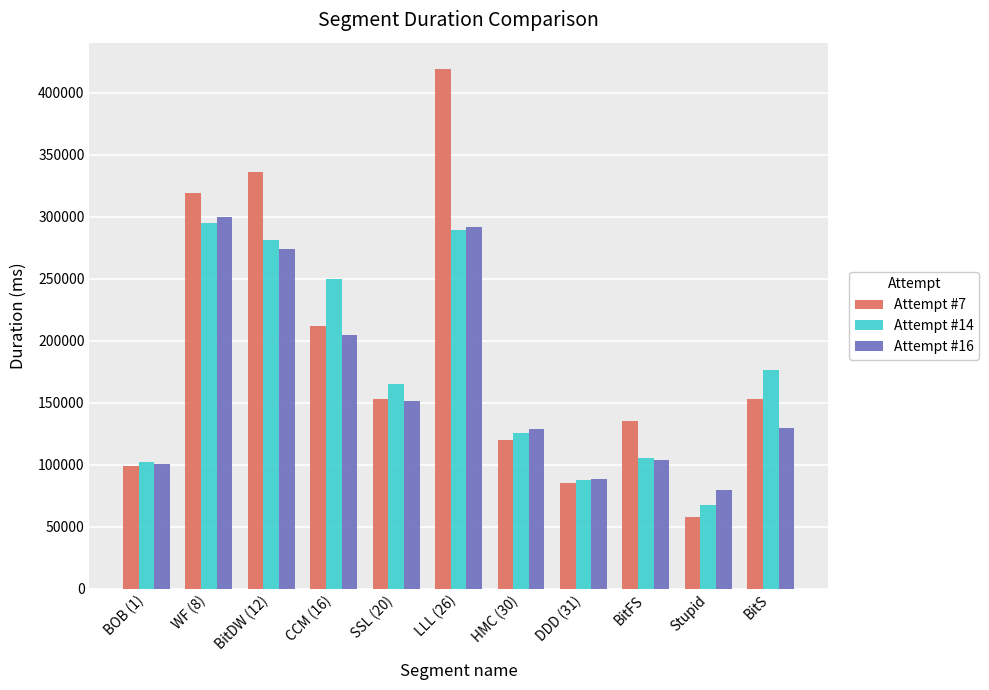

What is the sum of the Attempt #7 values at BOB (1) and BitS?

252126